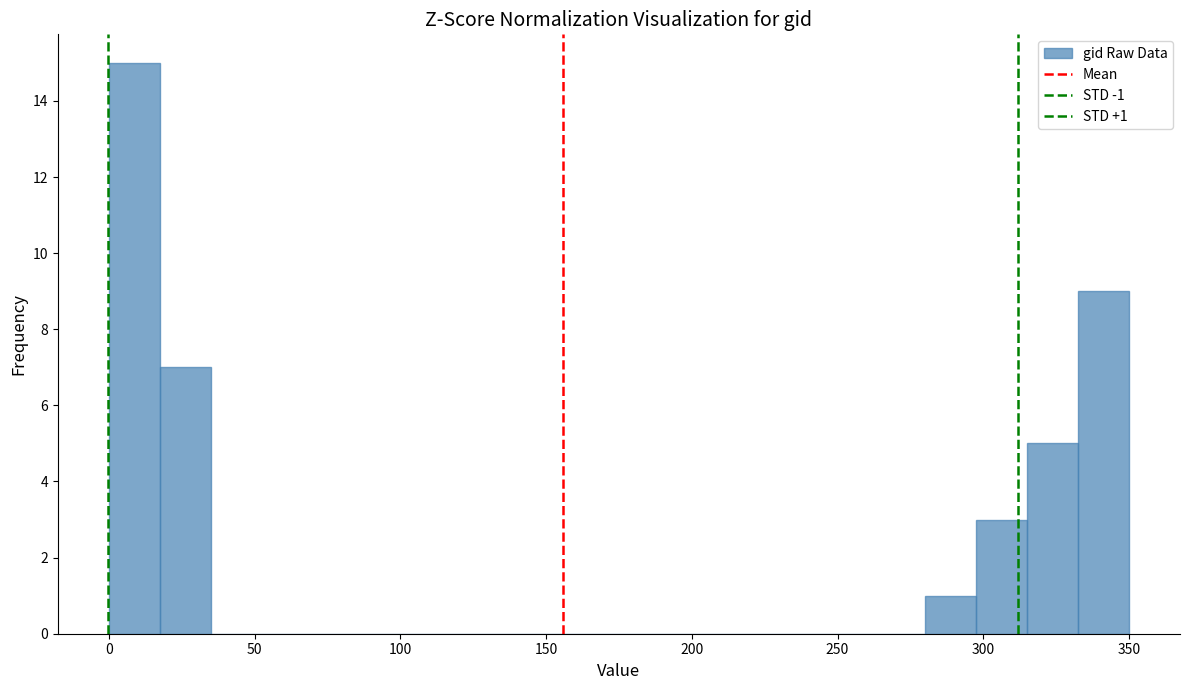

Around what value on the x-axis is the tallest bar? Give the approximate position of its centre, as read against the axis.

10